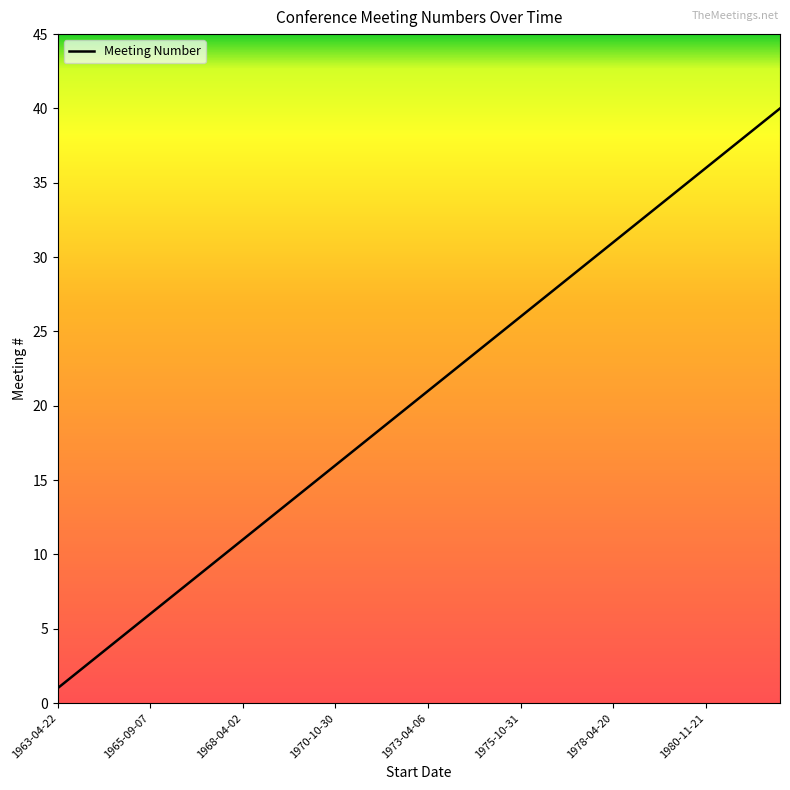

Reading left to right, transcribe all the data shown in this chart.

1	2	3	4	5	6	7	8	9	10	11	12	13	14	15	16	17	18	19	20	21	22	23	24	25	26	27	28	29	30	31	32	33	34	35	36	37	38	39	40